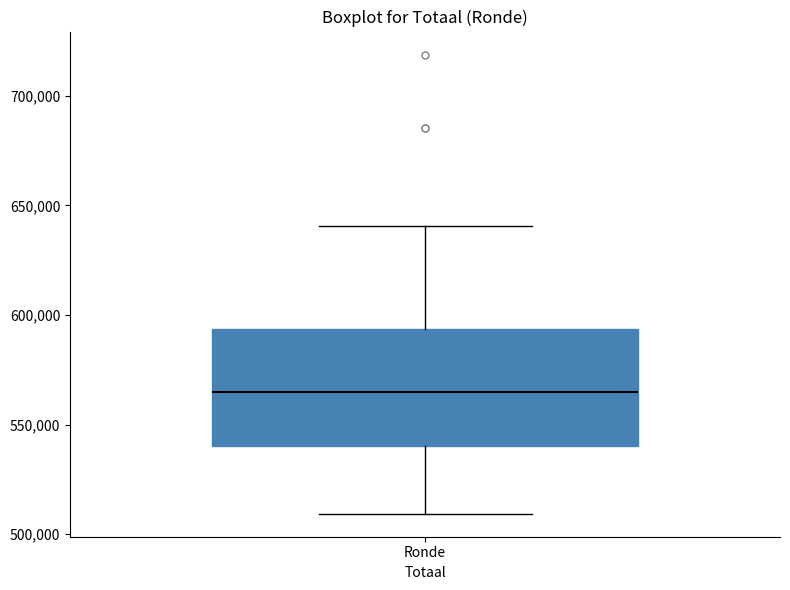

Transcribe this box plot: give where the median line is, the range the box spans, and where the two whiskers end, as read against the y-axis. The values are not printed on the chart, so give them approximately, as read against the axis.

median 565000, box 540000 to 595000, whiskers 510000 to 640000